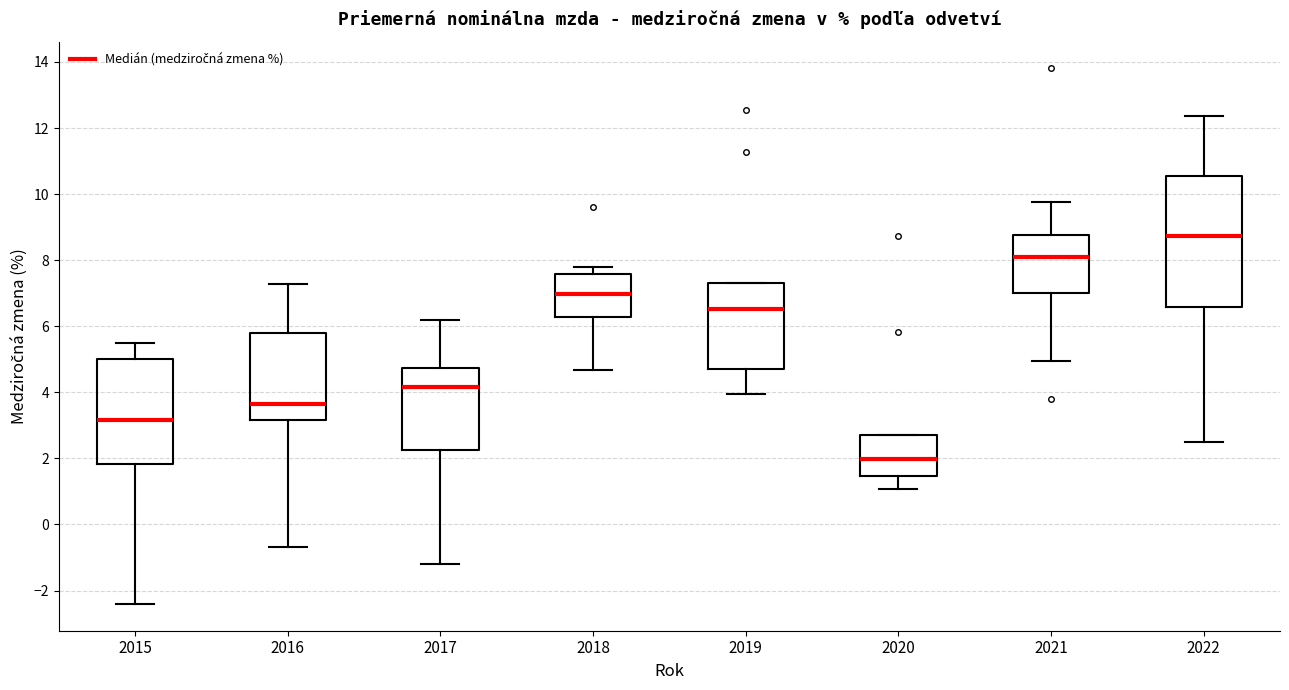

Reading left to right, transcribe this box plot: for each box, give where its median line is, the range the box spans, and where its two whiskers end, as read against the y-axis. The values are not printed on the chart, so give them approximately, as read against the axis.

2015: median 3.2, box 1.8 to 5.0, whiskers -2.4 to 5.4
2016: median 3.6, box 3.2 to 5.8, whiskers -0.6 to 7.2
2017: median 4.2, box 2.2 to 4.8, whiskers -1.2 to 6.2
2018: median 7.0, box 6.2 to 7.6, whiskers 4.6 to 7.8
2019: median 6.6, box 4.6 to 7.4, whiskers 4.0 to 7.4
2020: median 2.0, box 1.4 to 2.8, whiskers 1.0 to 2.8
2021: median 8.2, box 7.0 to 8.8, whiskers 5.0 to 9.8
2022: median 8.8, box 6.6 to 10.6, whiskers 2.6 to 12.4